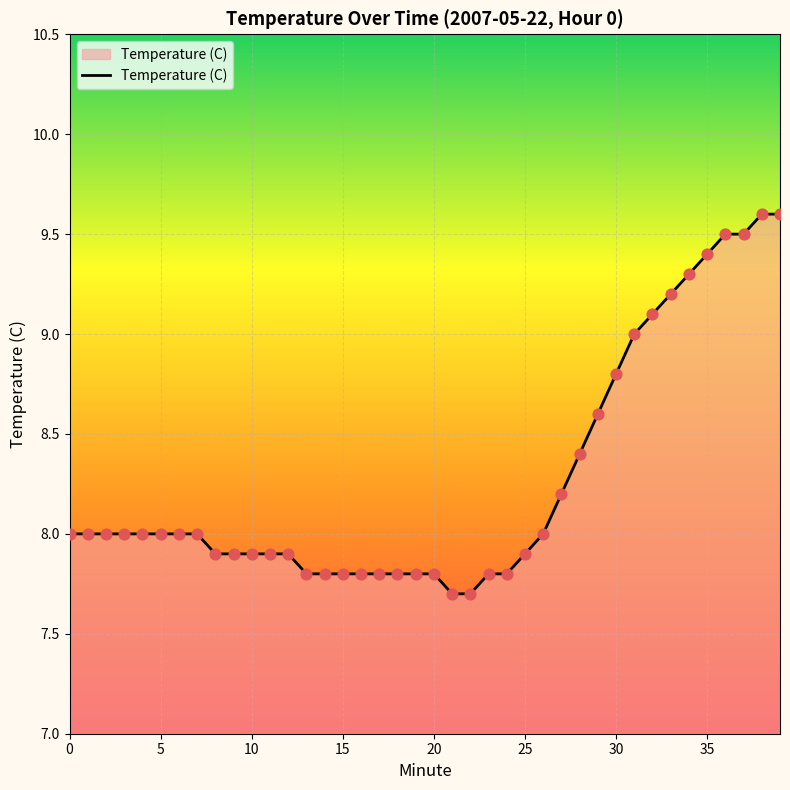

What is the greatest value displayed?

9.6